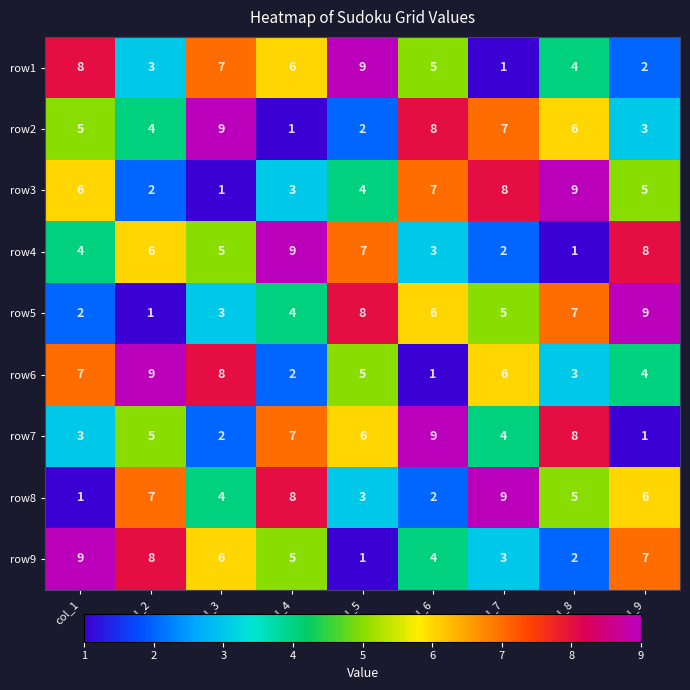

The row9 series shows 5 at col_2. True or false?

False